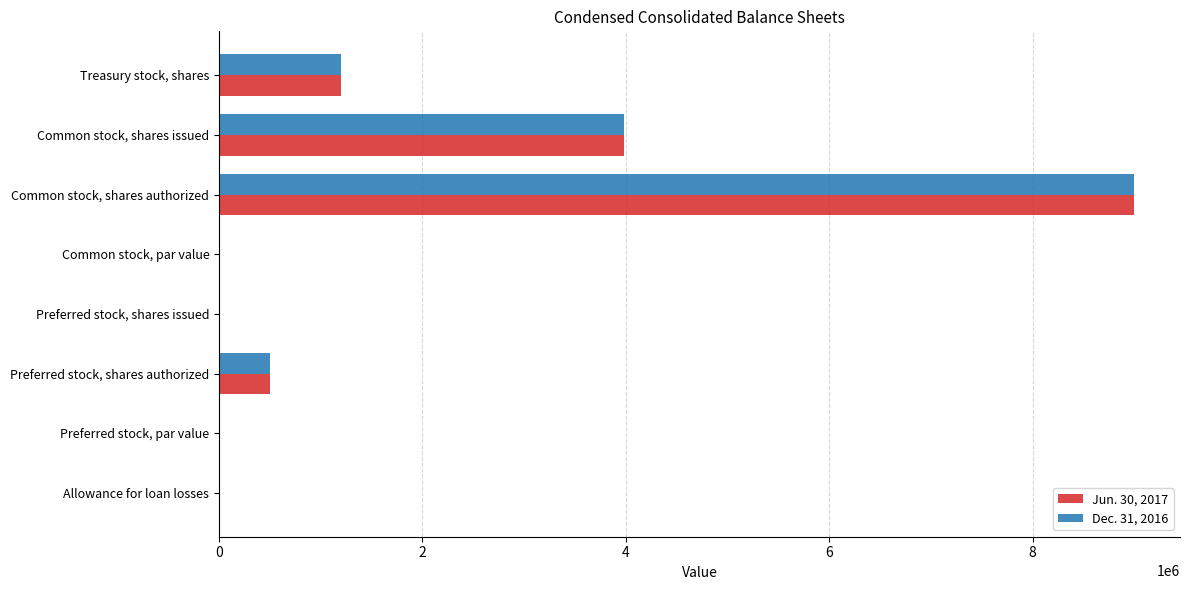

How many series are shown in this chart?

2